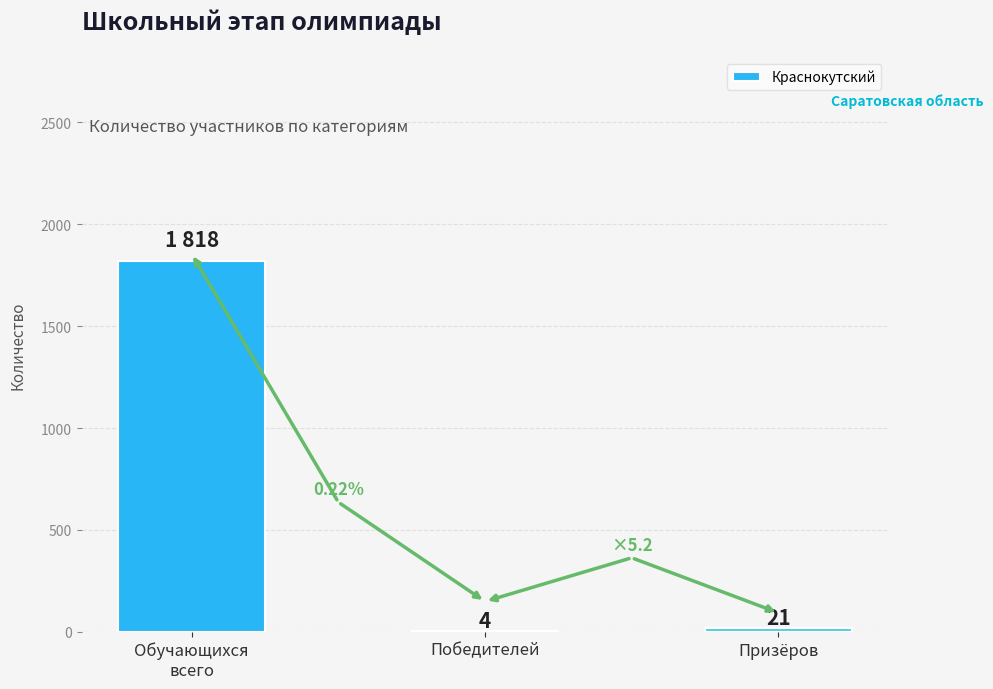

What is the approximate value at Победителей?

4